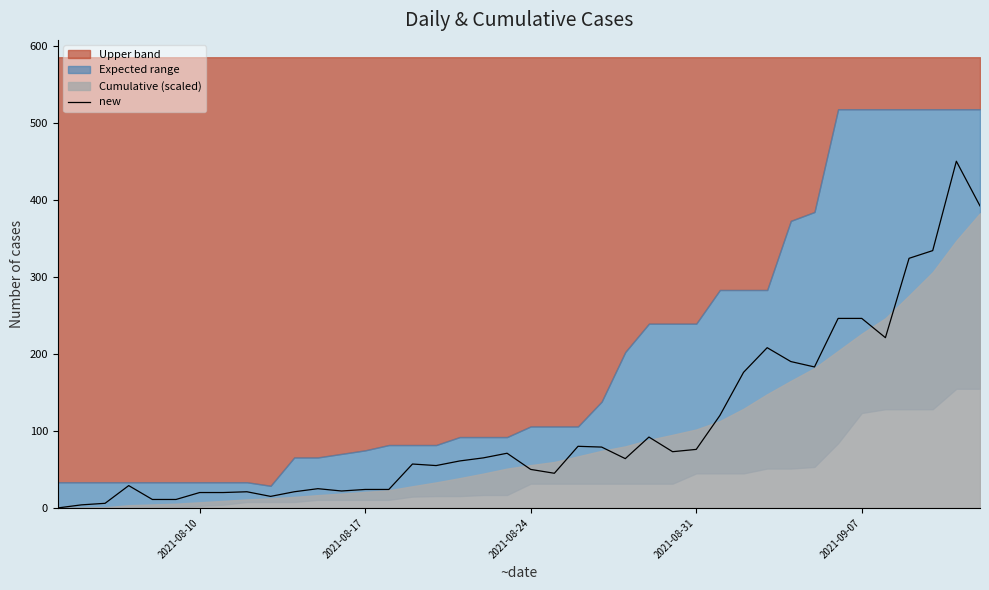

How many values are above zero?

39